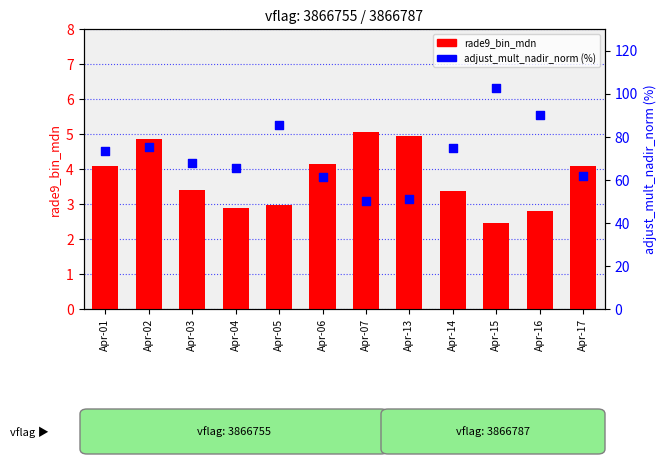

Which series has the largest total across all categories?

adjust_mult_nadir_norm (%)